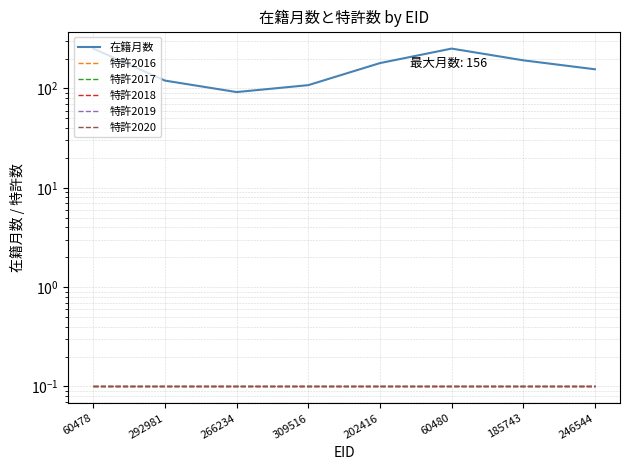

Which series changed the most between 292981 and 309516?

在籍月数